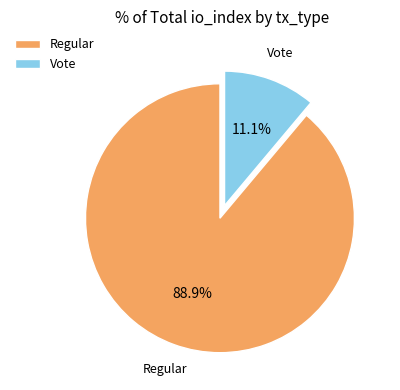

What is the largest slice in the pie chart?

Regular